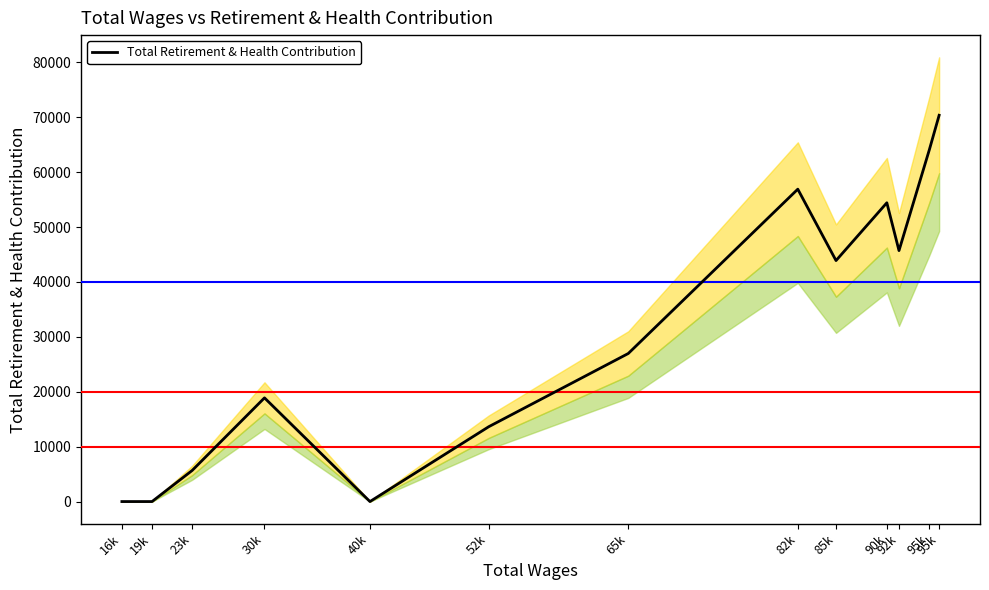

What is the value of the 3rd point from the left?

5662